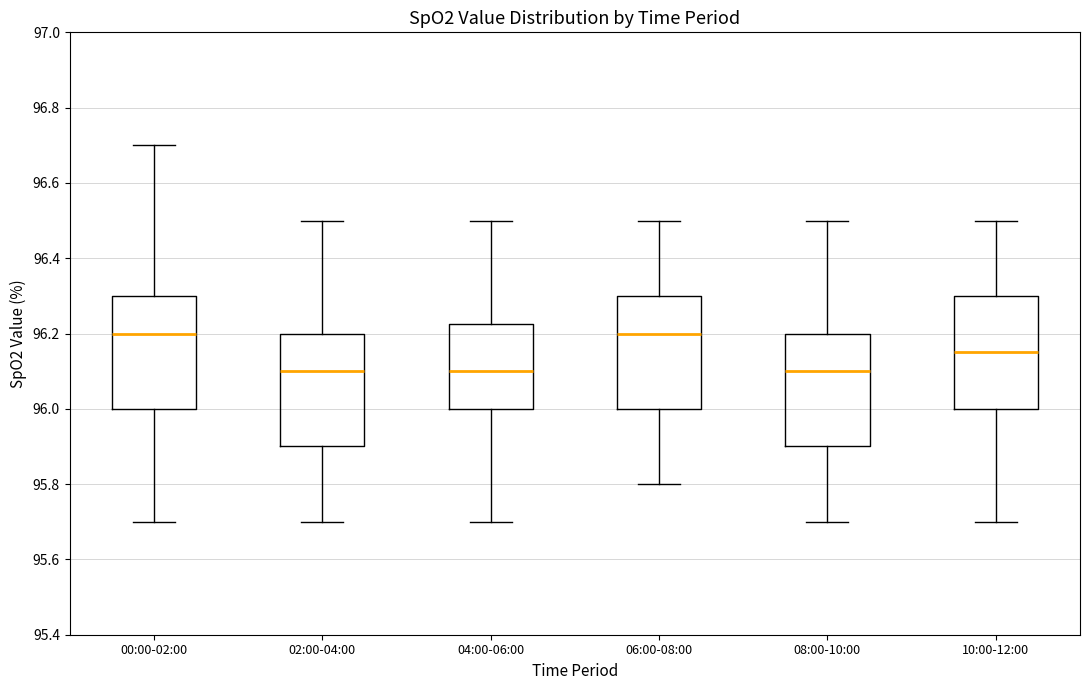

Where is the lower edge of the box for 02:00-04:00 on the y-axis? The values are not printed on the chart, so give them approximately, as read against the axis.

95.90